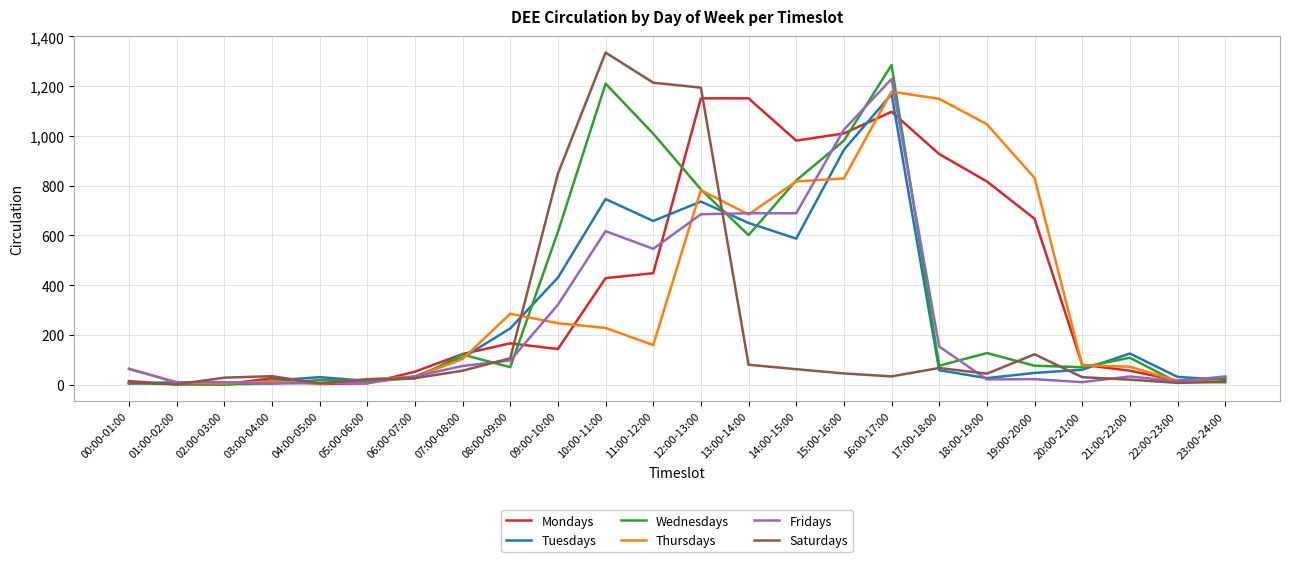

Where is the first local maximum for Mondays?

03:00-04:00